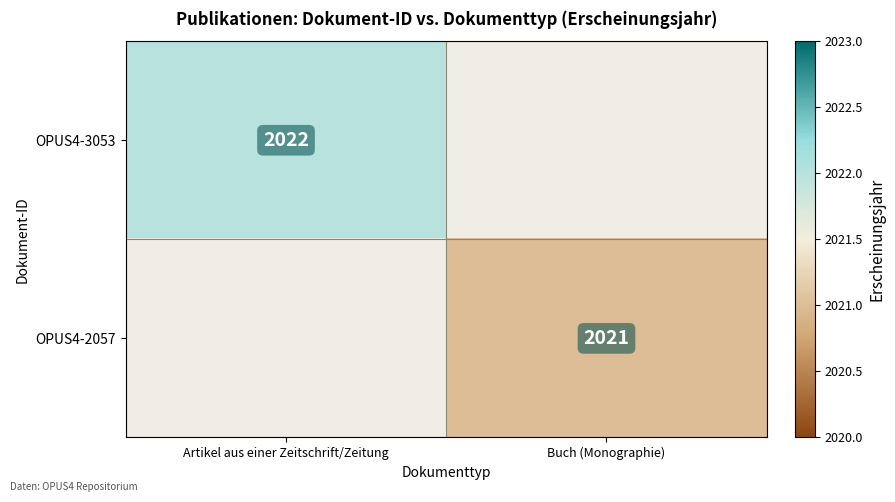

True or false: OPUS4-3053 has a value of 2022 at Artikel aus einer Zeitschrift/Zeitung.

True